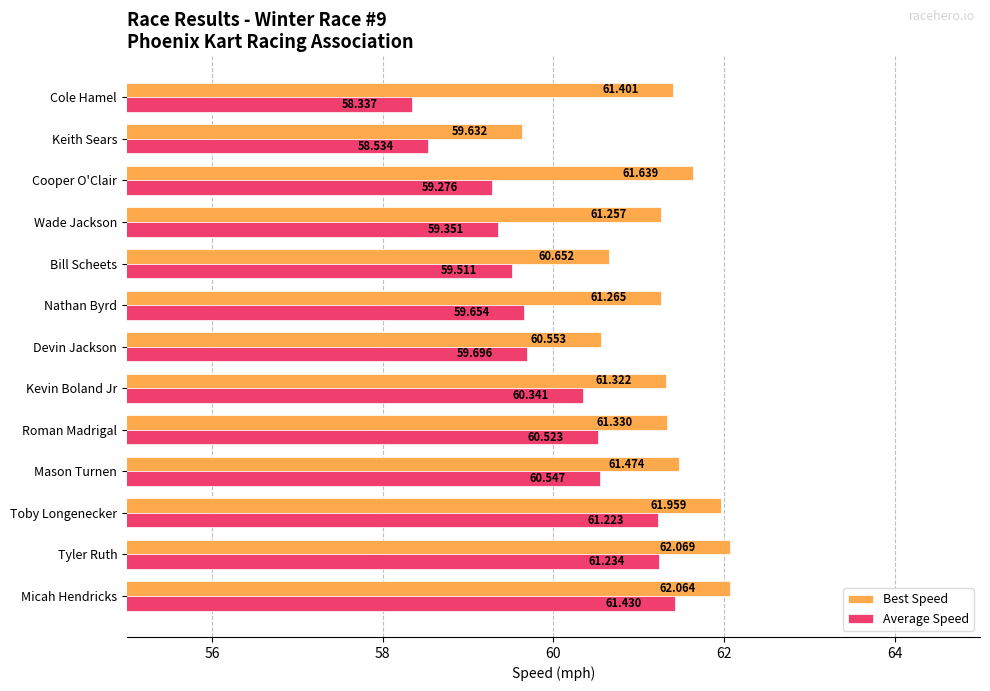

What is the difference between the maximum and minimum values in the Average Speed series?

3.1